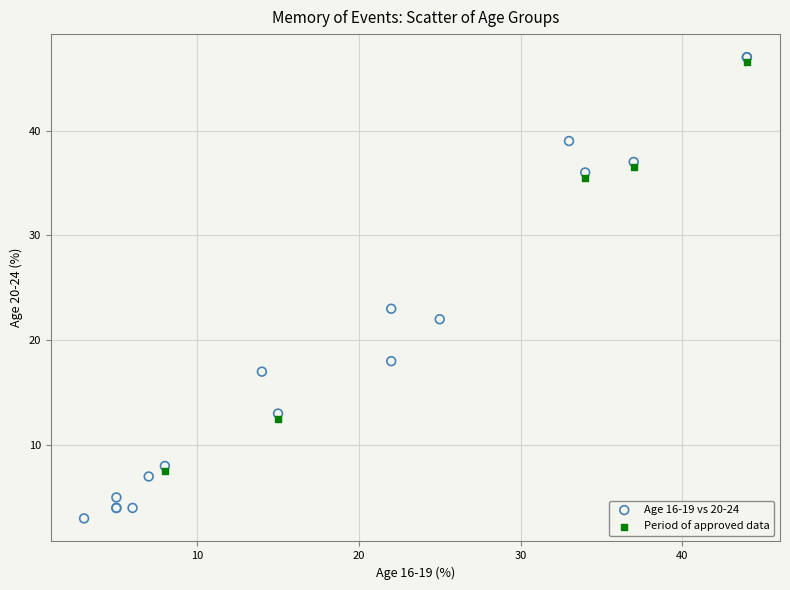

Which series has the widest spread of Y values?

Age 16-19 vs 20-24